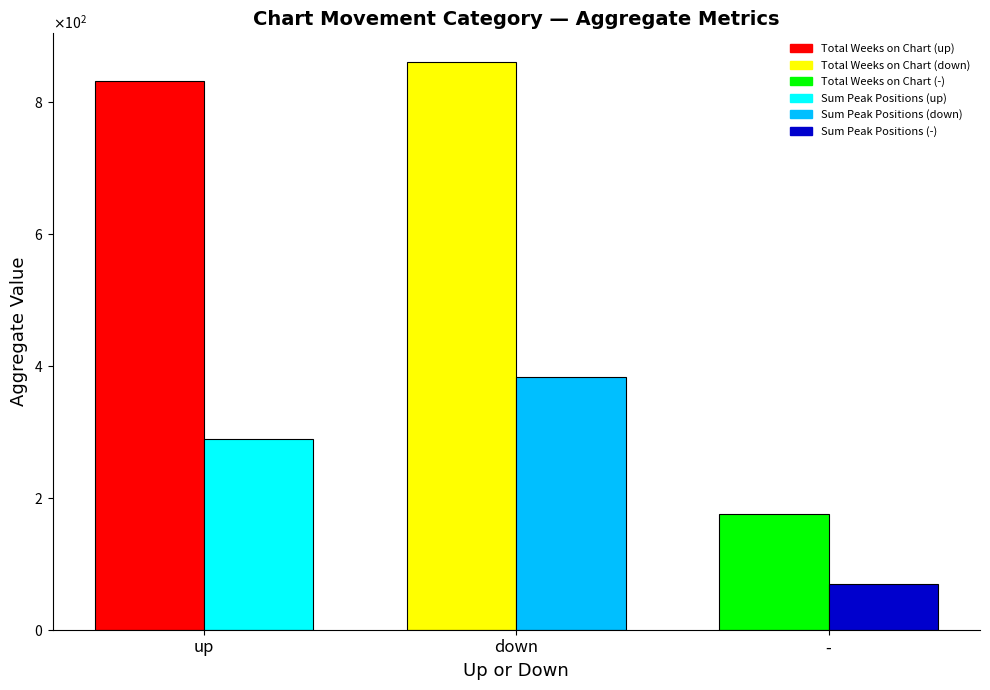

What is the label of the 3rd bar from the right?

up